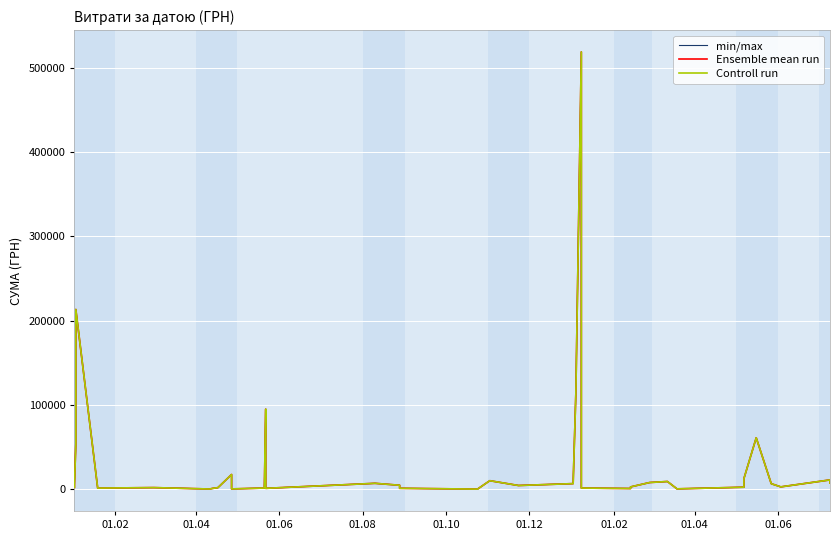

How many lines are shown in the chart?

3